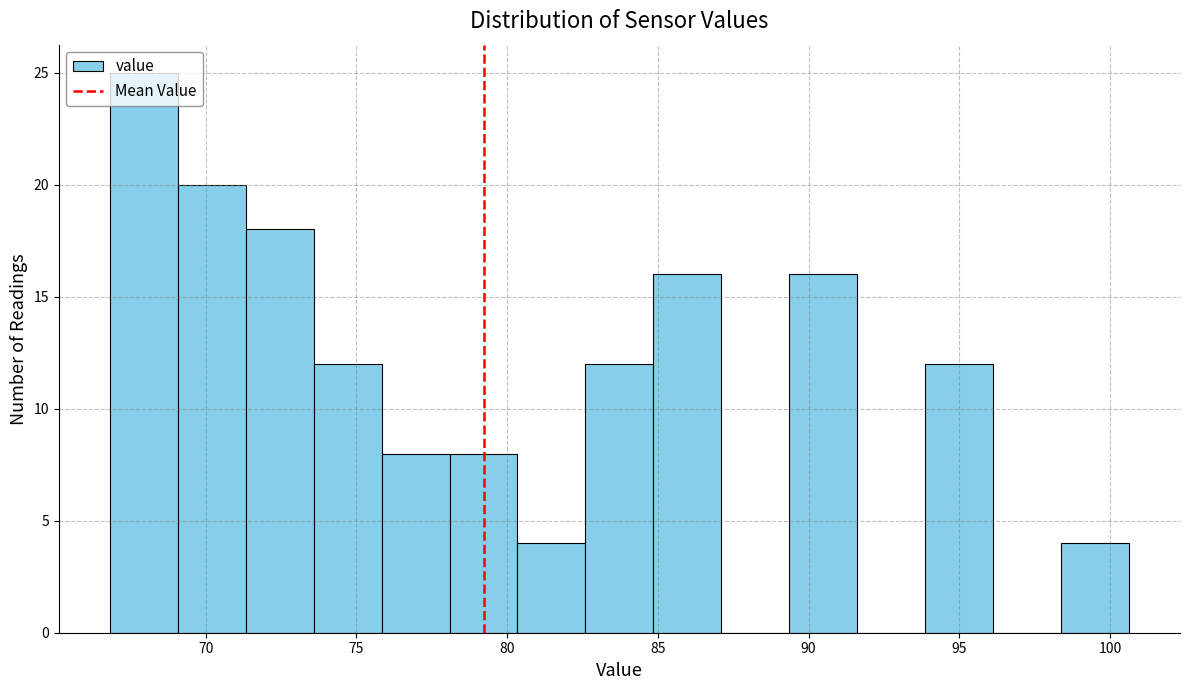

How tall is the bar that spans 94.0 to 96.0 on the x-axis? Neither the bar edges nor the heights are printed on the chart, so give them approximately, as read against the axes.

12